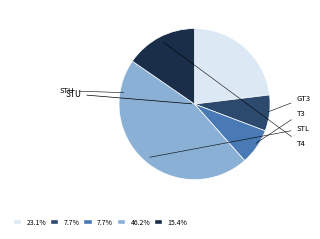

Is there any slice that represents more than half of the pie?

No